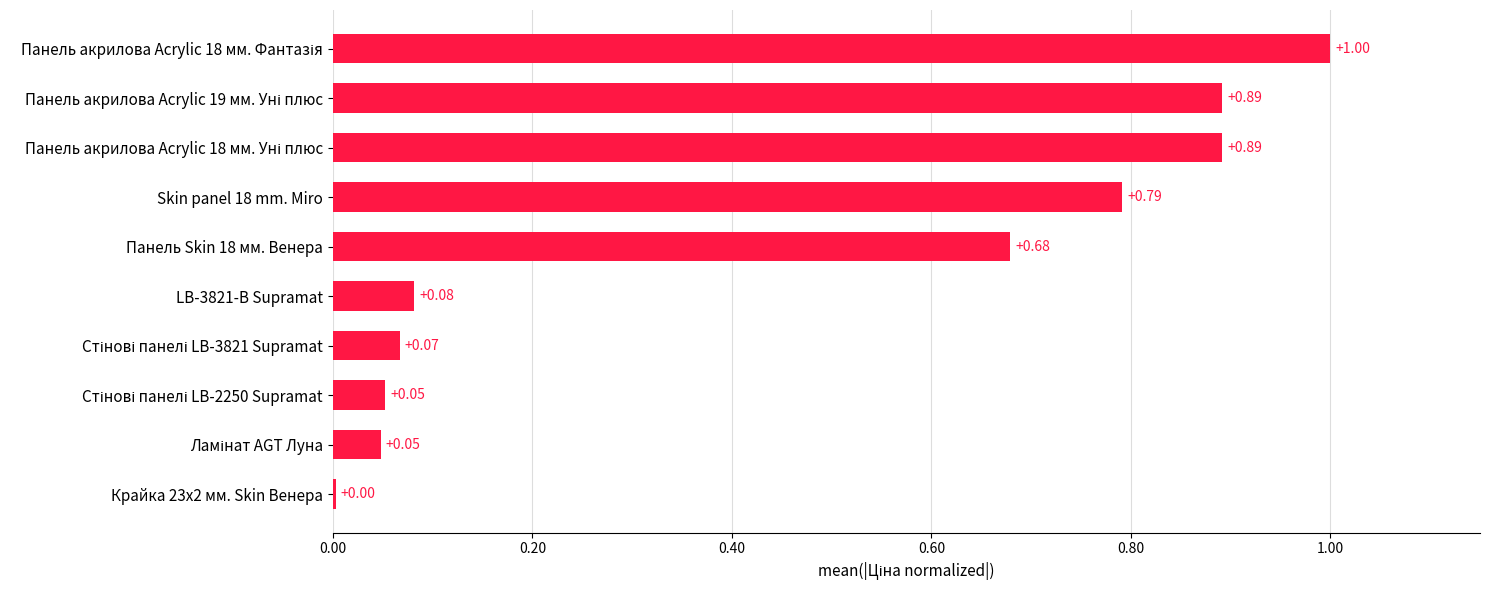

What is the sum of all values?

4.5